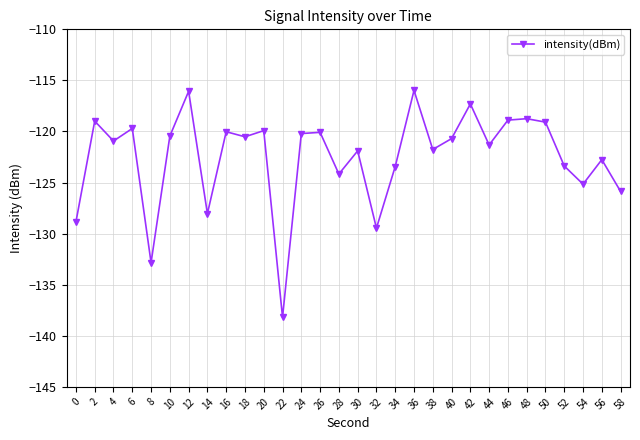

What is the value of the 17th point from the left?

-129.5